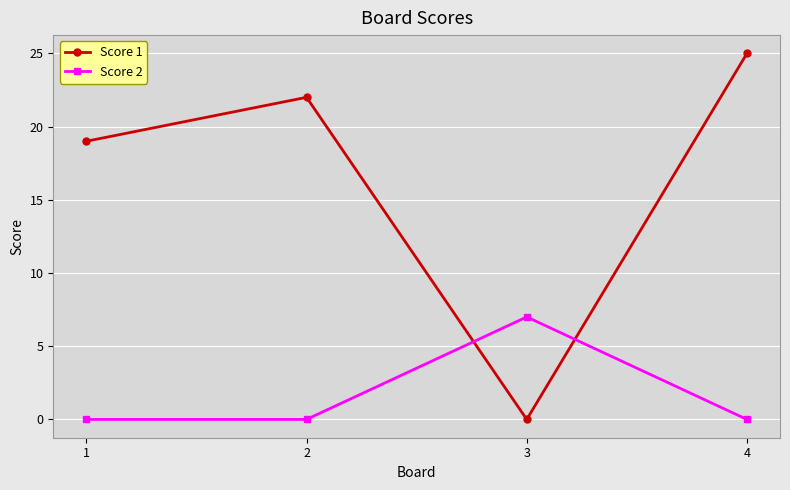

What is the average value of the Score 2 series?

2